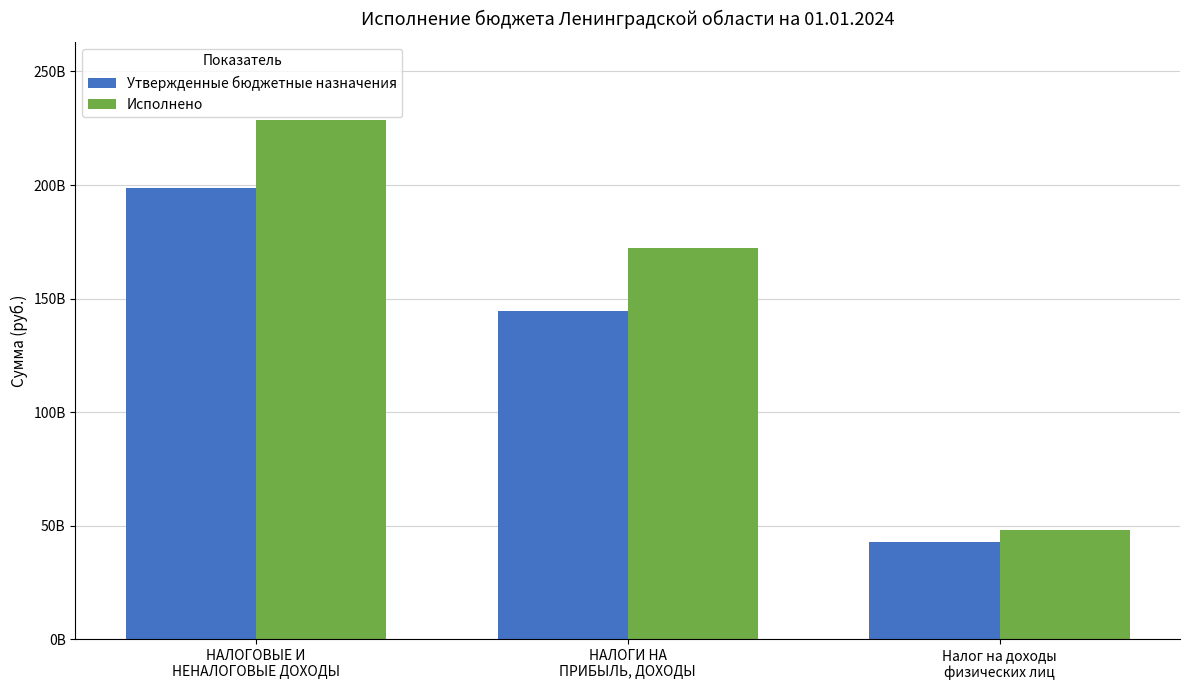

What are all the series names shown in the legend?

Утвержденные бюджетные назначения, Исполнено